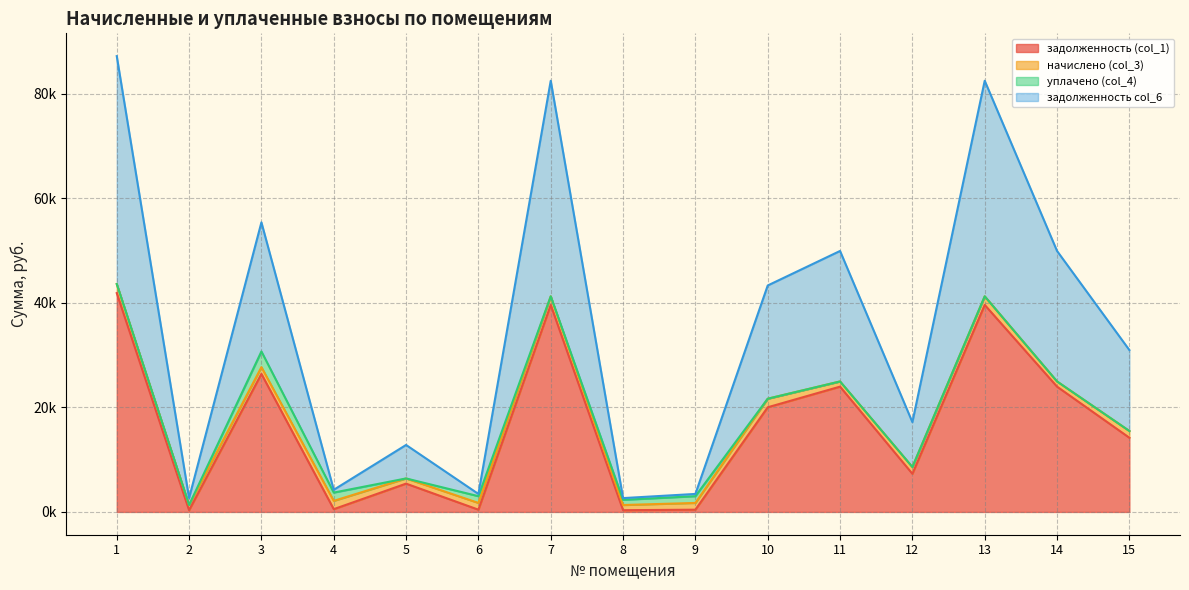

At which category does задолженность col_6 reach its first local peak?

3